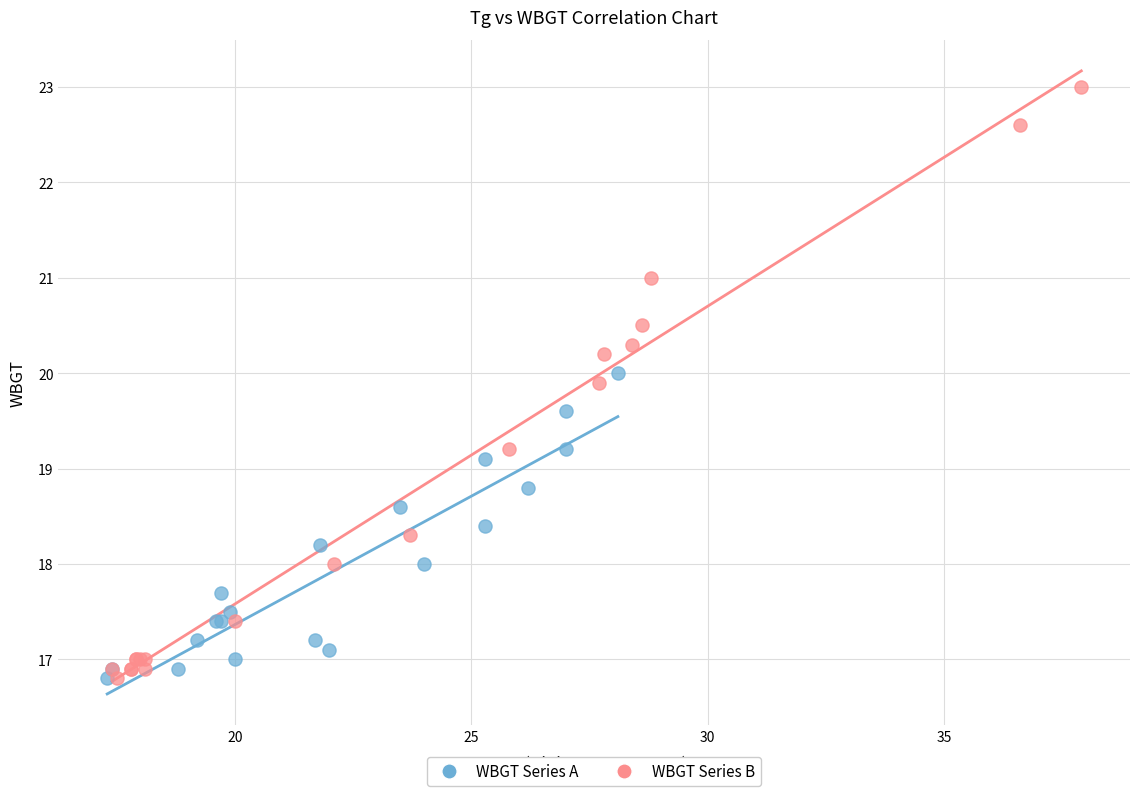

Which series has the widest spread of Y values?

WBGT Series B